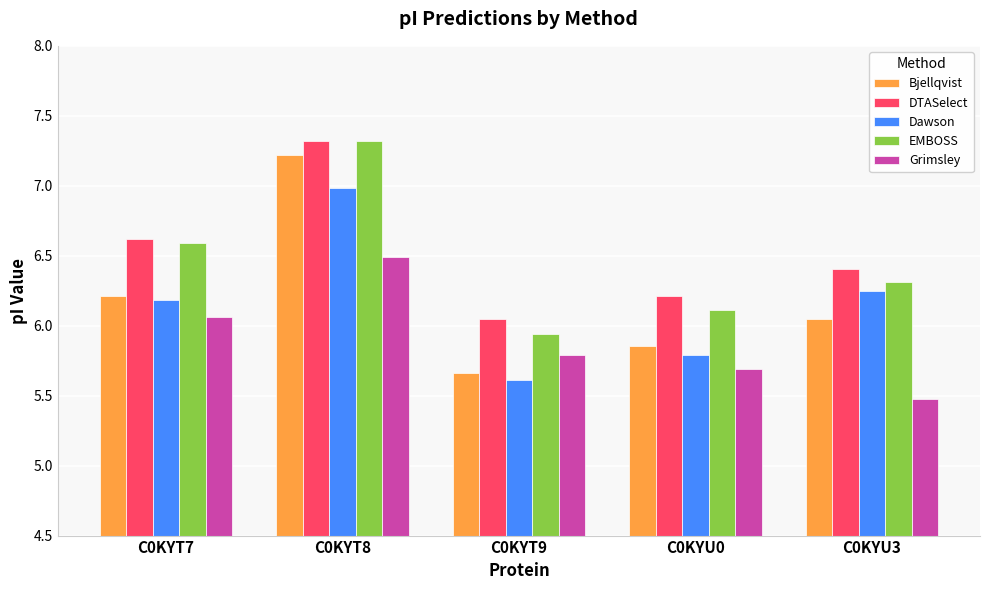

How many groups of bars are there?

5